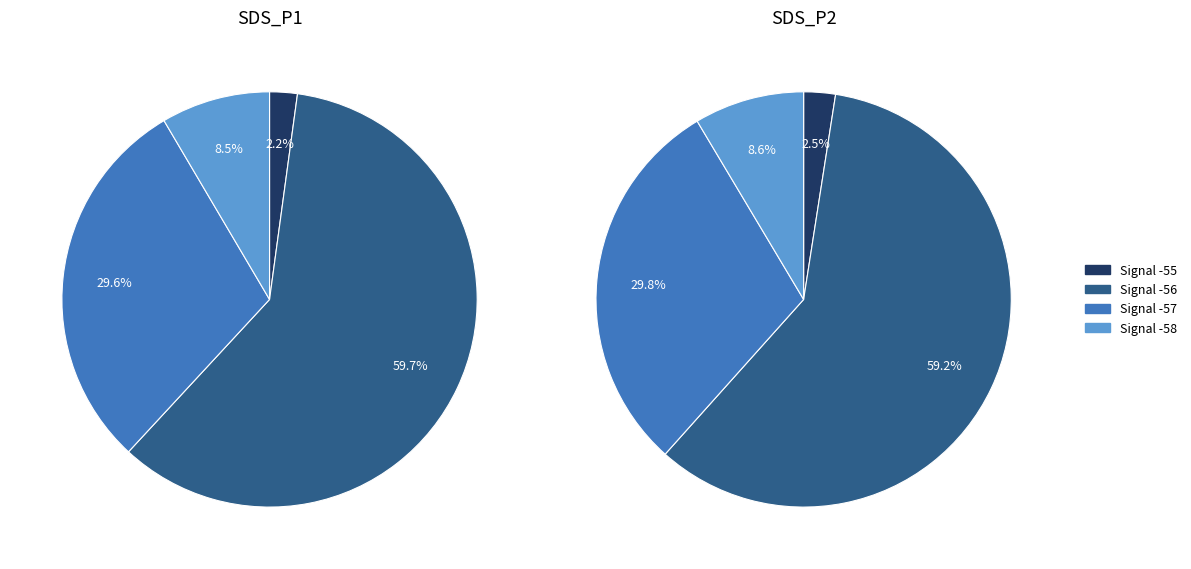

Is 0 the majority of the pie?

No